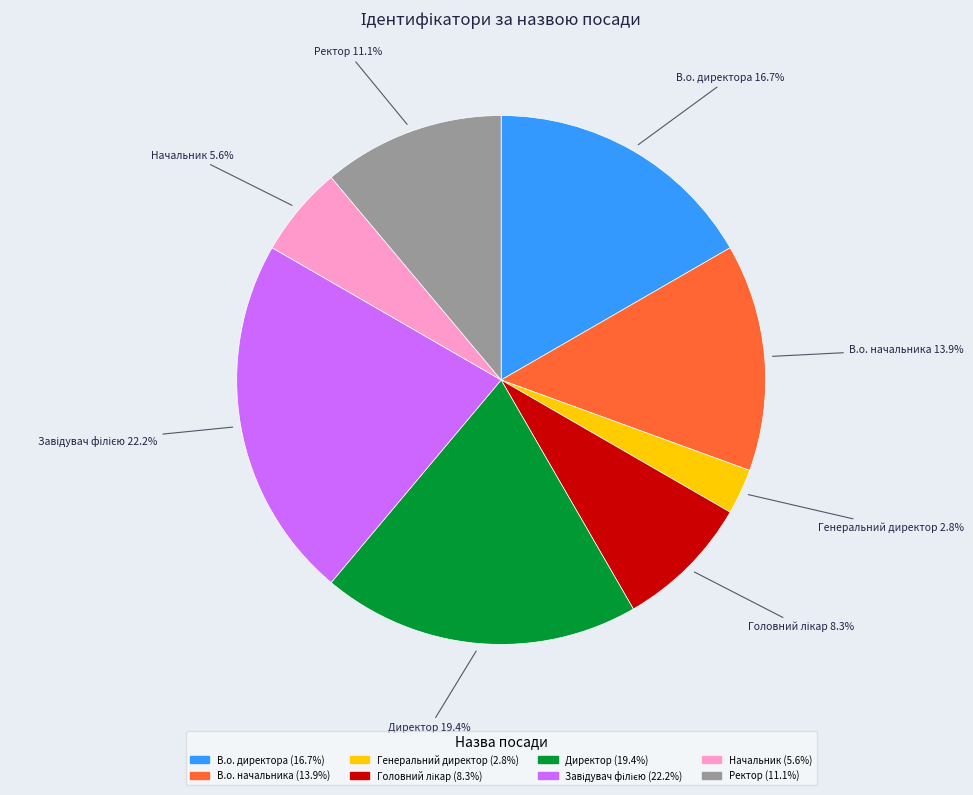

The Генеральний директор slice represents 15% of the pie. True or false?

False